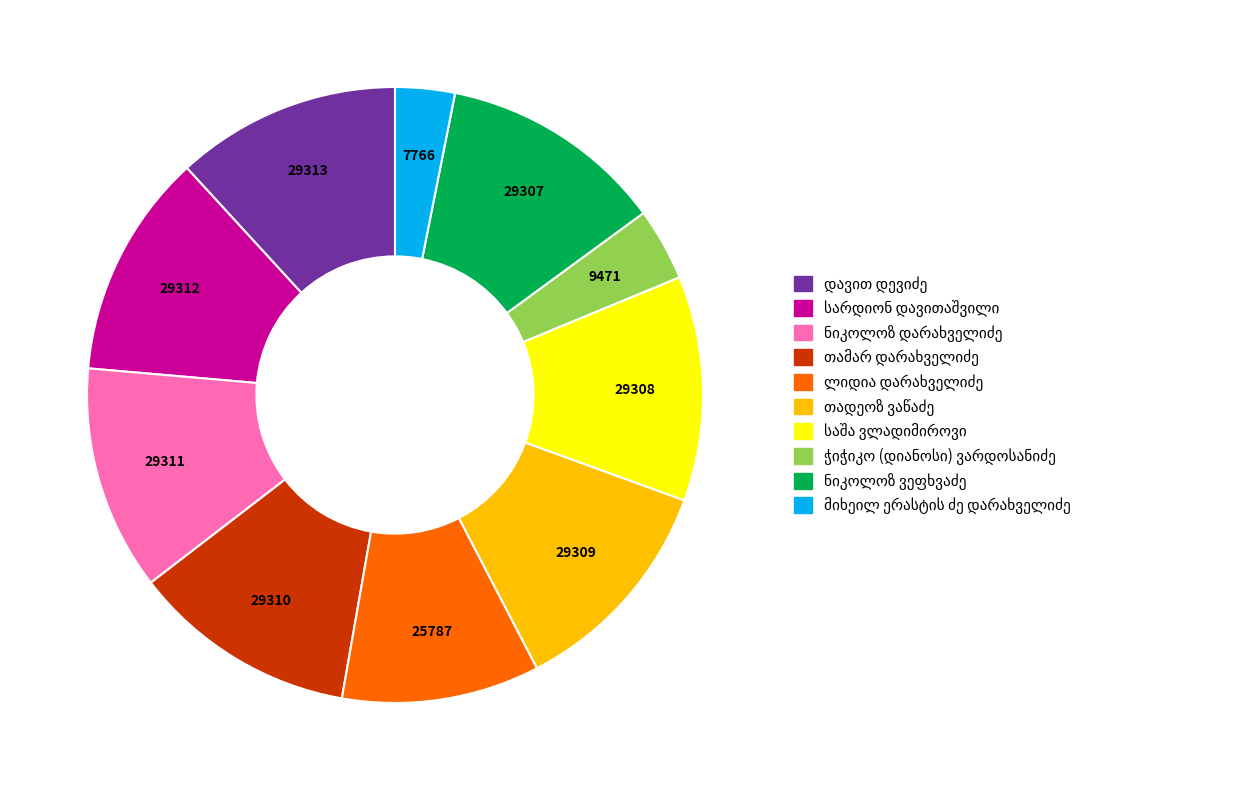

How many segments does this pie chart have?

10